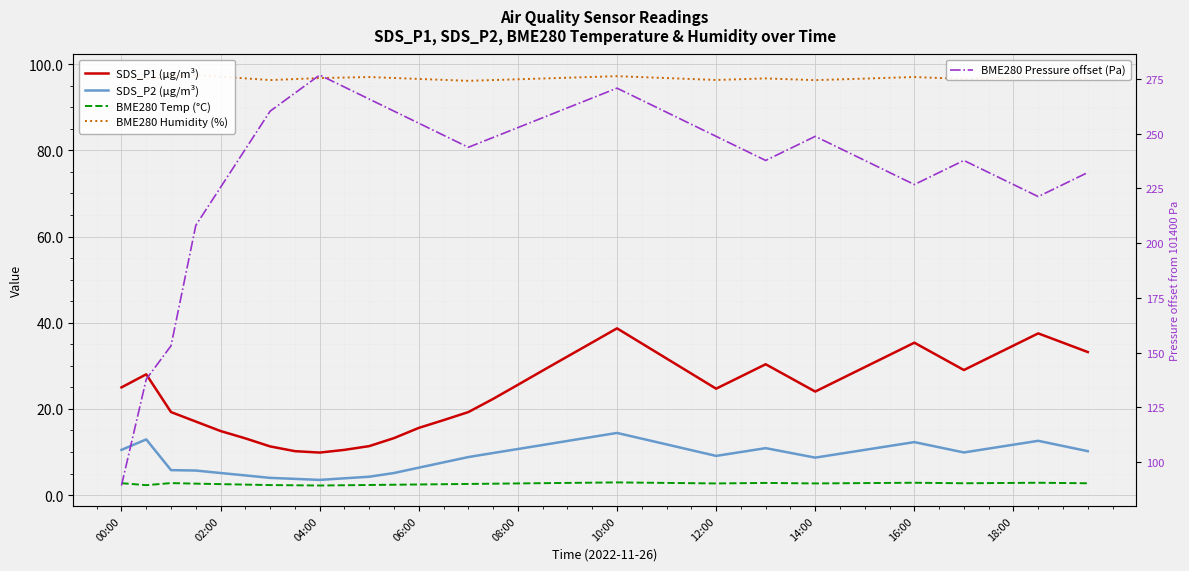

Reading left to right, list all the values displayed in this chart.

SDS_P1 (µg/m³): 25.0	28.0	19.3	17.1	14.9	13.2	11.3	10.2	9.9	10.5	11.4	13.2	15.6	17.4	19.3	22.3	25.6	28.9	32.2	35.4	38.7	35.2	31.7	28.2	24.7	27.5	30.4	27.2	24.0	26.9	29.7	32.5	35.4	32.2	29.0	31.9	34.7	37.5	35.4	33.2
SDS_P2 (µg/m³): 10.5	12.9	5.8	5.7	5.1	4.6	4.0	3.8	3.5	3.9	4.3	5.1	6.4	7.6	8.8	9.8	10.7	11.6	12.6	13.5	14.4	13.1	11.8	10.4	9.1	10.0	10.9	9.8	8.7	9.6	10.5	11.4	12.3	11.1	9.9	10.8	11.7	12.6	11.4	10.2
BME280 Temp (°C): 2.8	2.3	2.8	2.7	2.5	2.4	2.3	2.3	2.2	2.3	2.4	2.4	2.5	2.5	2.6	2.6	2.7	2.8	2.8	2.9	3.0	2.9	2.8	2.8	2.7	2.8	2.8	2.8	2.7	2.8	2.8	2.8	2.9	2.8	2.8	2.8	2.8	2.9	2.8	2.8
BME280 Humidity (%): 96.8	96.5	97.2	97.5	97.1	96.7	96.3	96.5	96.8	96.9	97.0	96.8	96.6	96.4	96.1	96.3	96.5	96.7	96.9	97.0	97.2	97.0	96.8	96.6	96.3	96.5	96.7	96.5	96.3	96.5	96.7	96.8	97.0	96.8	96.6	96.8	96.9	97.1	96.9	96.7
BME280 Pressure offset (Pa): 89.4	137.9	153.2	208.1	225.5	242.9	260.2	268.5	276.8	271.2	265.8	260.2	254.8	249.2	243.8	248.2	252.8	257.2	261.8	266.2	270.8	265.2	259.8	254.2	248.8	243.2	237.8	243.2	248.8	243.2	237.8	232.2	226.8	232.2	237.8	232.2	226.8	221.2	226.8	232.2